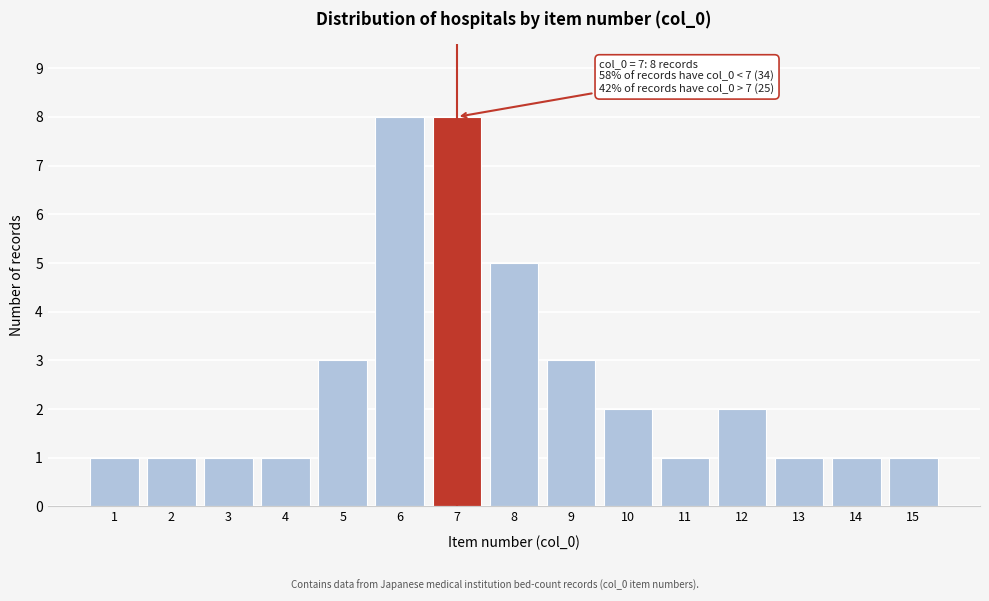

Reading left to right, extract all data points from this chart.

1=1	2=1	3=1	4=1	5=3	6=8	7=8	8=5	9=3	10=2	11=1	12=2	13=1	14=1	15=1